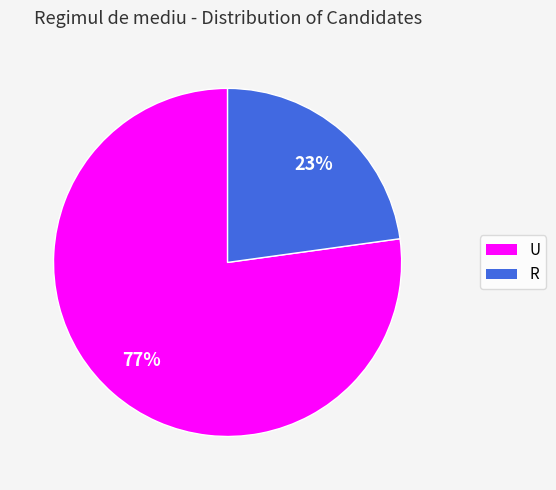

Is it true that U is 84% of the pie?

False